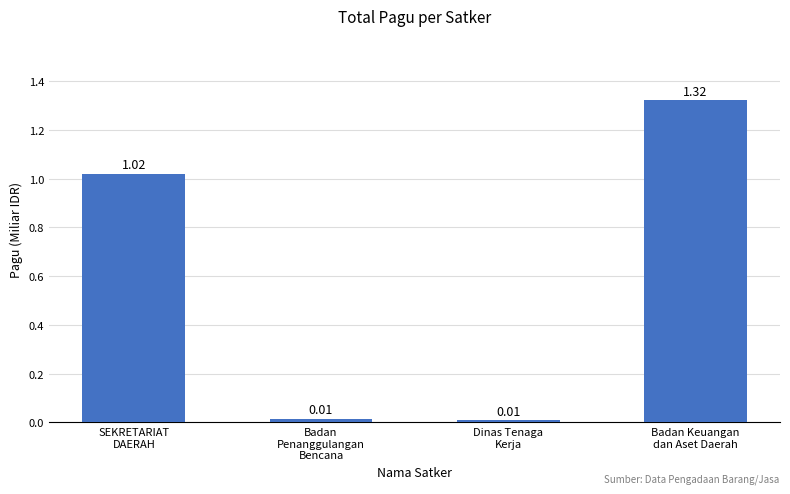

What position from the left is Dinas Tenaga
Kerja?

3